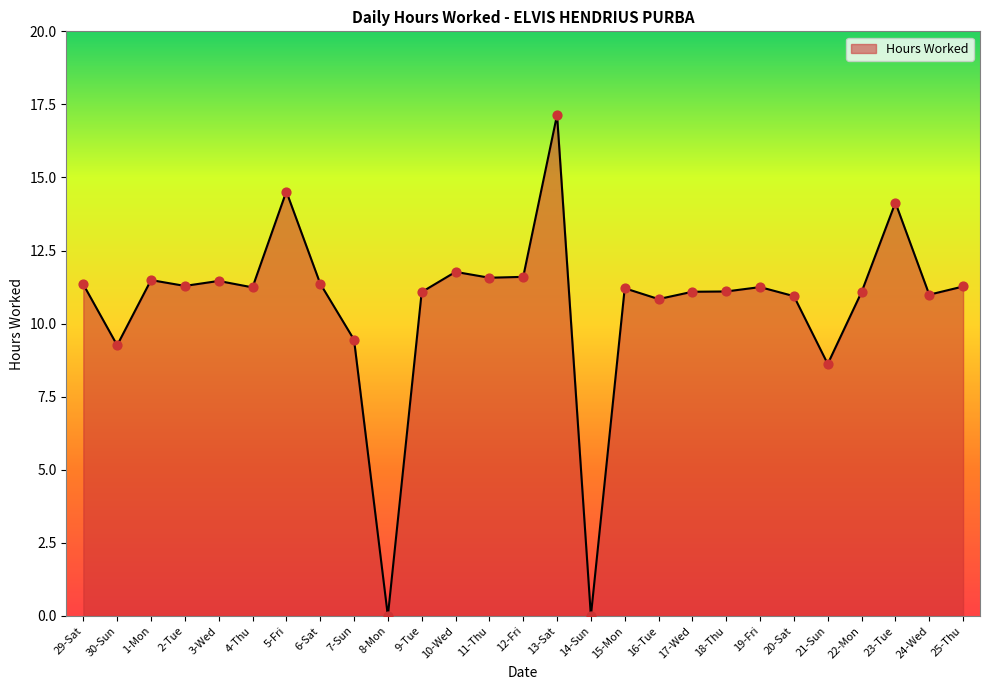

What is the change in value from 7-Sun to 25-Thu?

+1.8